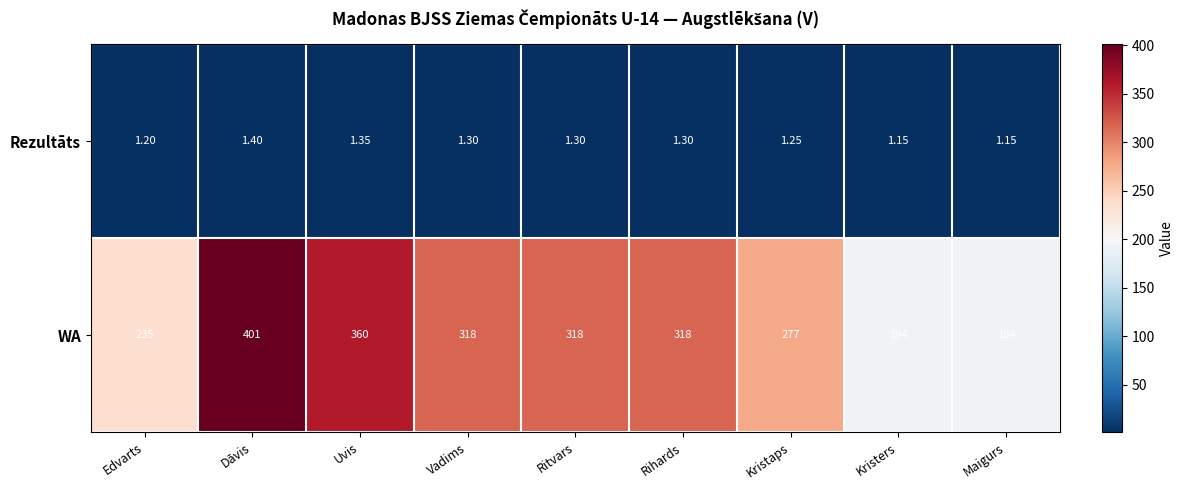

At which label does WA first exceed 318?

Dāvis